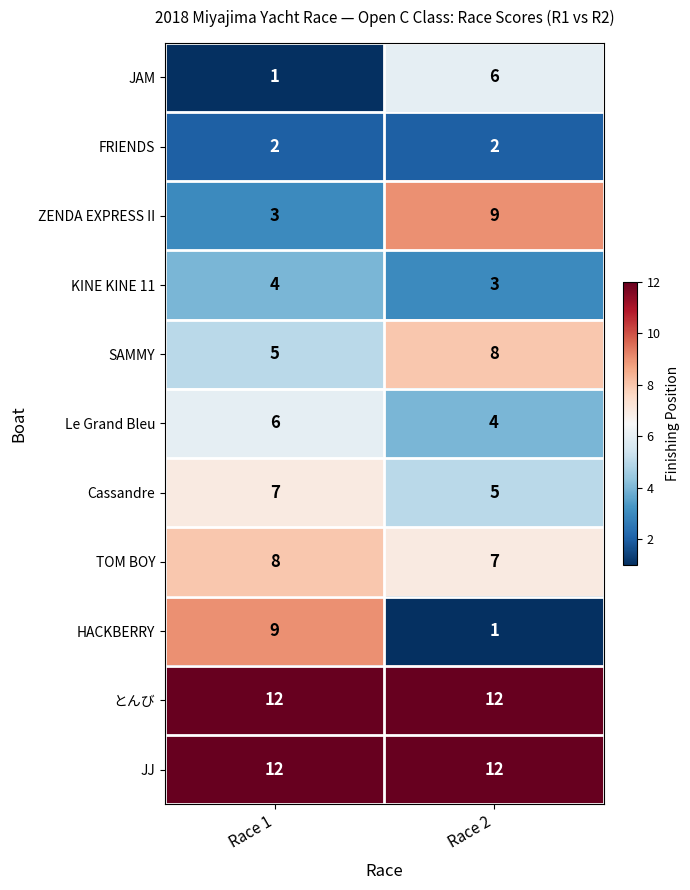

Reading left to right, what are all the values shown in this chart?

JAM: 1	6
FRIENDS: 2	2
ZENDA EXPRESS II: 3	9
KINE KINE 11: 4	3
SAMMY: 5	8
Le Grand Bleu: 6	4
Cassandre: 7	5
TOM BOY: 8	7
HACKBERRY: 9	1
とんび: 12	12
JJ: 12	12